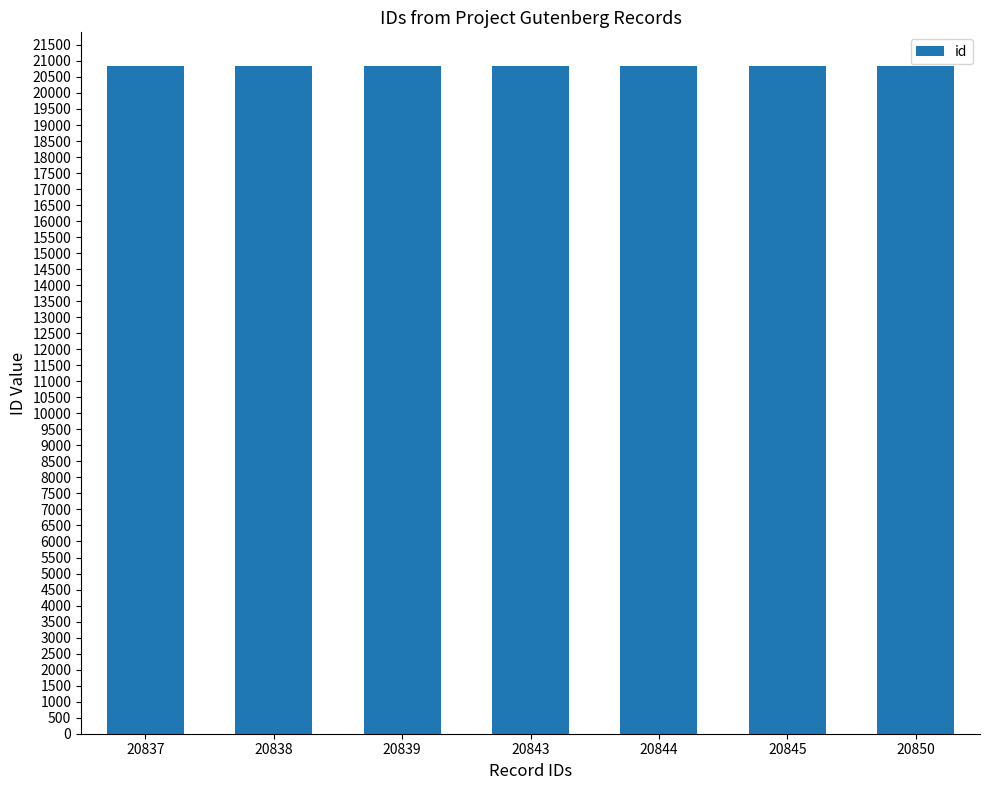

True or false: the data shows 33709 at 20850.

False